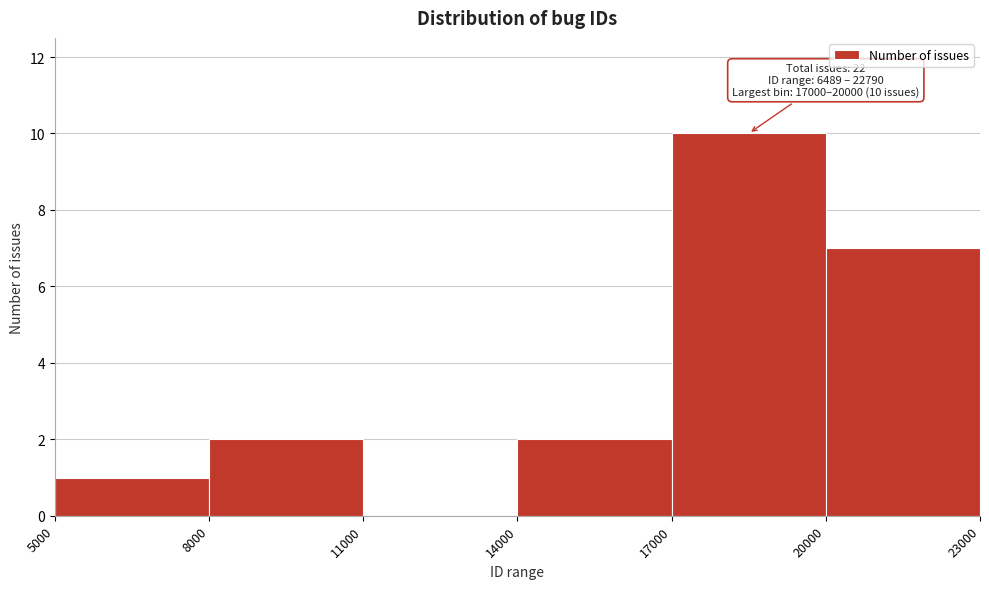

Over which range of the x-axis is the bar tallest?

17000 to 20000